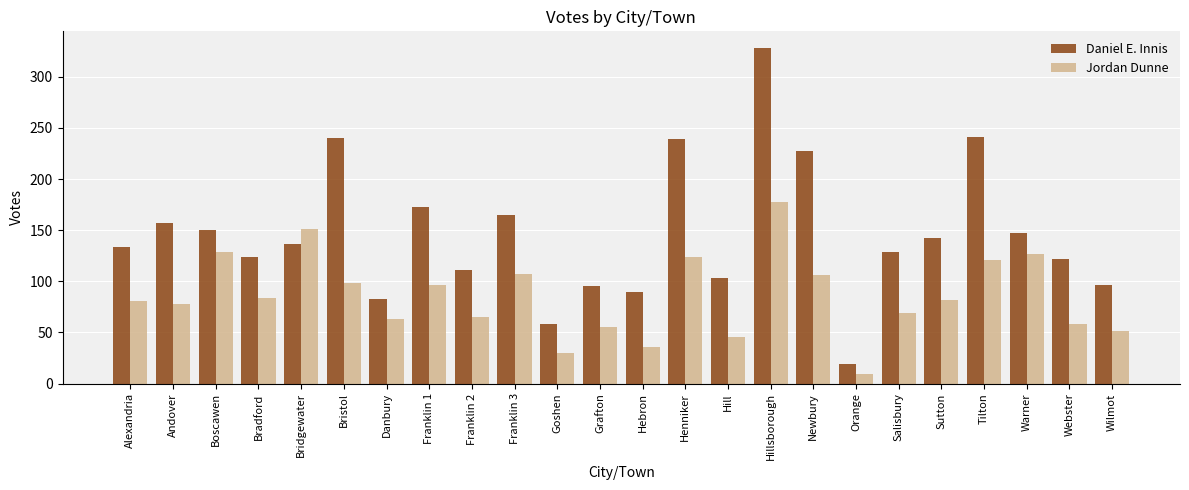

Count the number of categories in the chart.

24